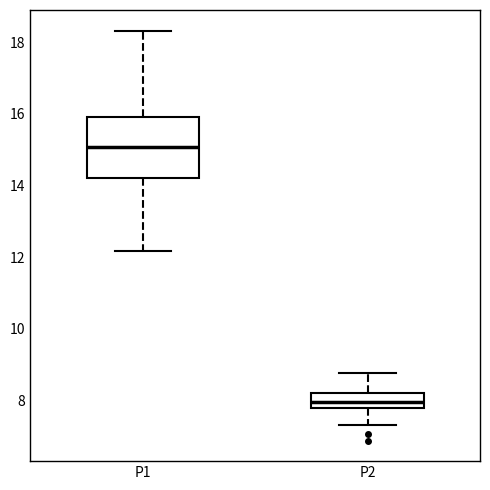

Reading left to right, transcribe this box plot: for each box, give where its median line is, the range the box spans, and where its two whiskers end, as read against the y-axis. The values are not printed on the chart, so give them approximately, as read against the axis.

P1: median 15.0, box 14.2 to 16.0, whiskers 12.2 to 18.4
P2: median 8.0, box 7.8 to 8.2, whiskers 7.4 to 8.8